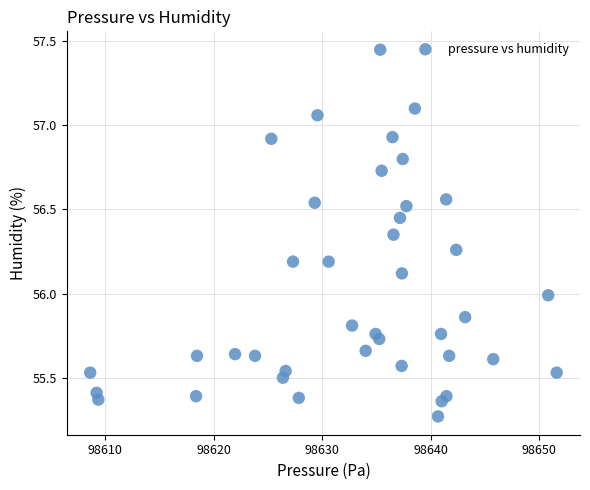

What is the range of X values (max minus min)?

43.0